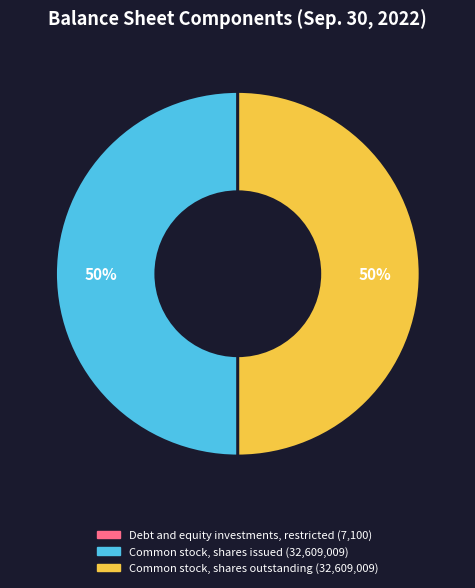

The Common stock, shares outstanding slice represents 50% of the pie. True or false?

True